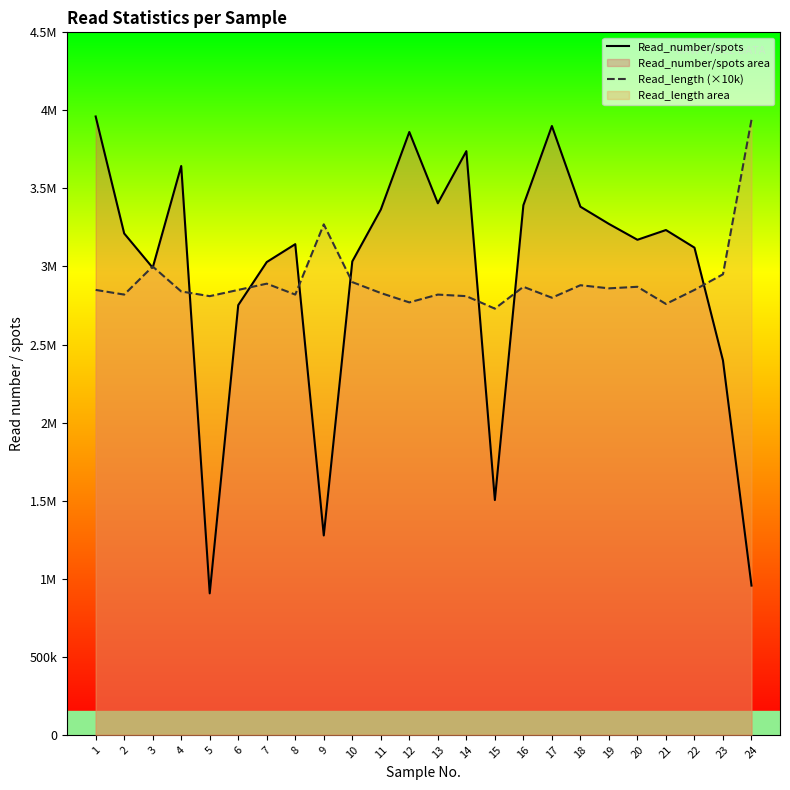

True or false: Read_length (×10k) has a value of 4114779 at 15.

False